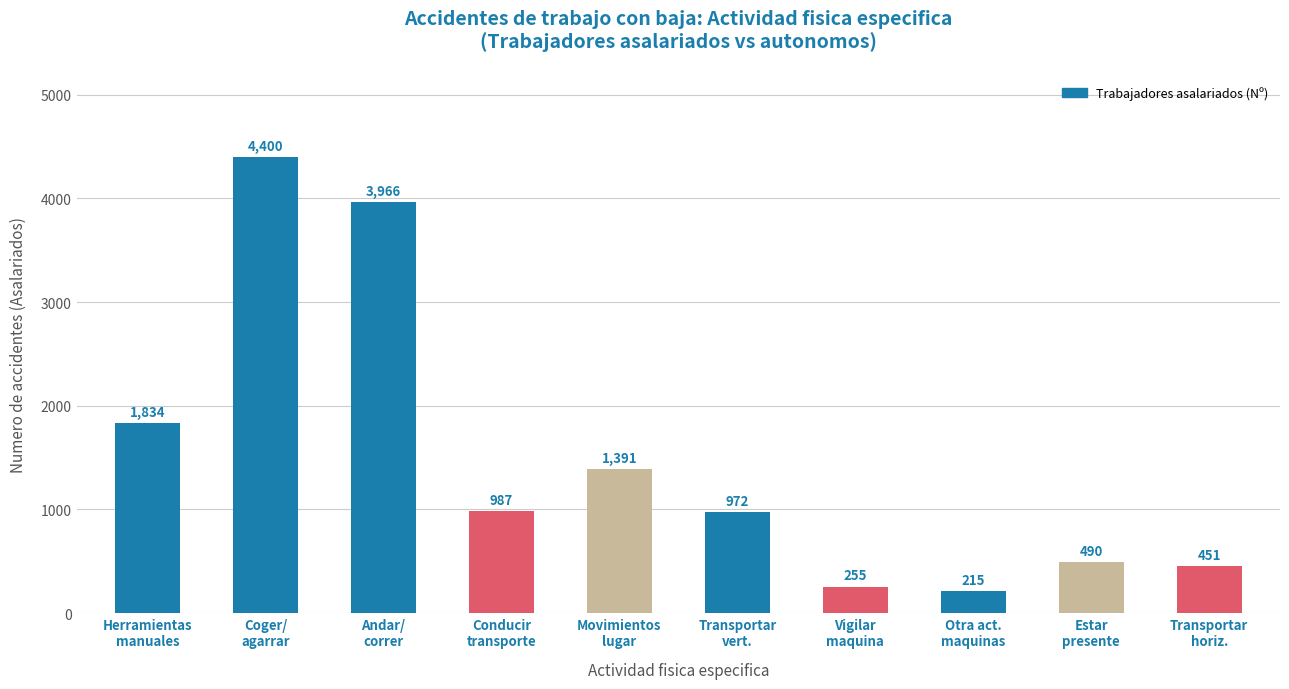

Rank the categories by value from highest to lowest.

Coger/
agarrar, Andar/
correr, Herramientas
manuales, Movimientos
lugar, Conducir
transporte, Transportar
vert., Estar
presente, Transportar
horiz., Vigilar
maquina, Otra act.
maquinas